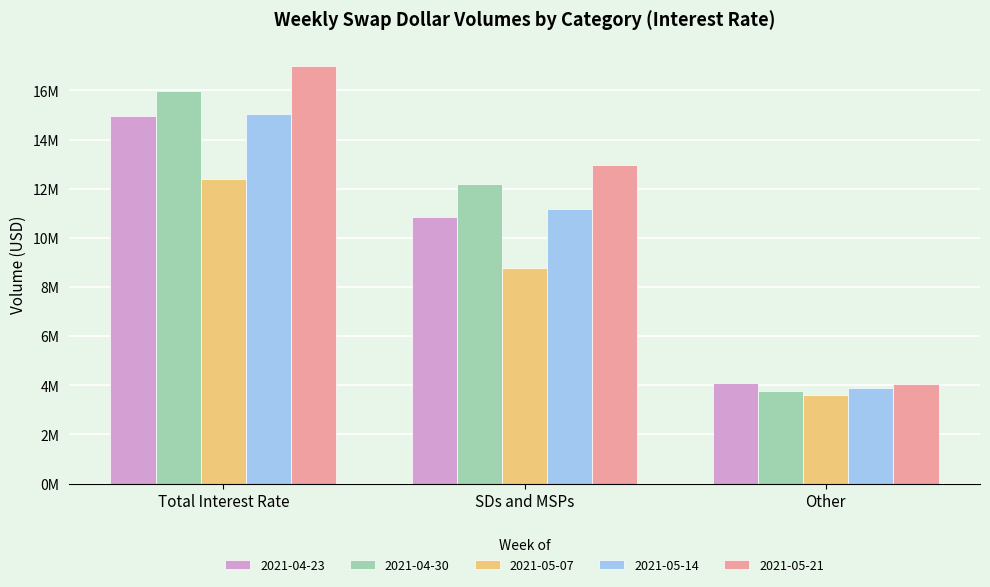

The 2021-04-30 series shows 17440414 at SDs and MSPs. True or false?

False